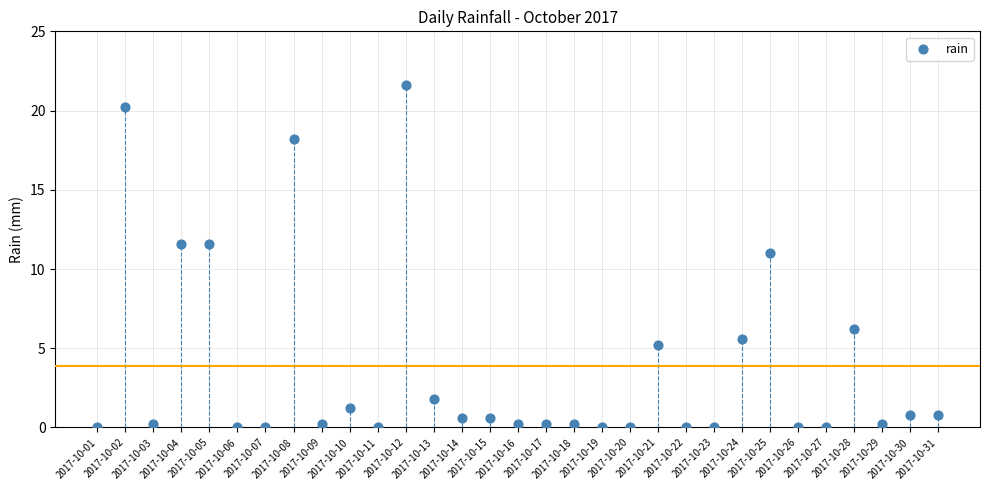

What is the range of Y values (max minus min)?

21.6